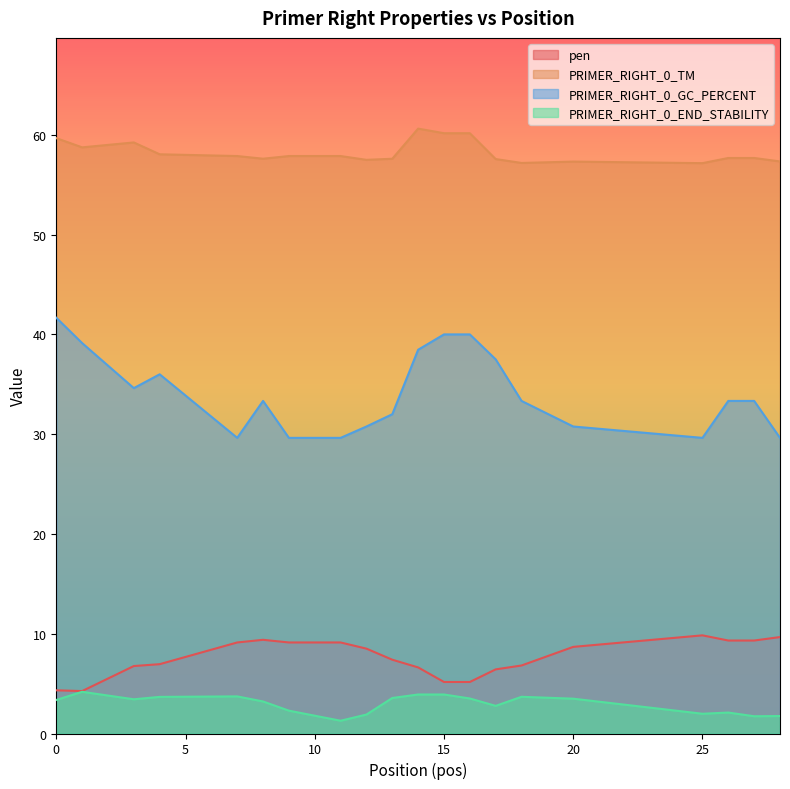

What is the minimum value shown in the chart?

1.3